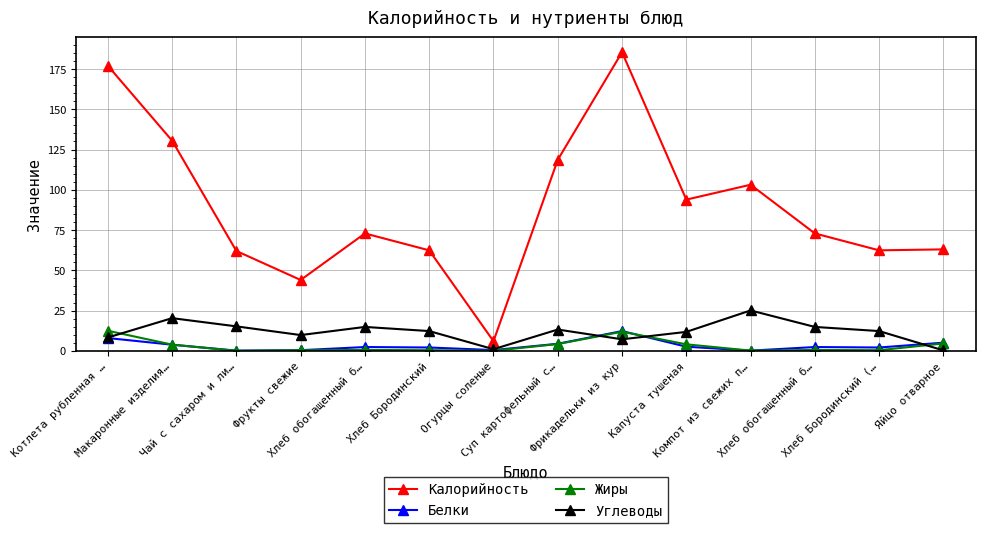

What is the label of the 4th point from the left?

Фрукты свежие